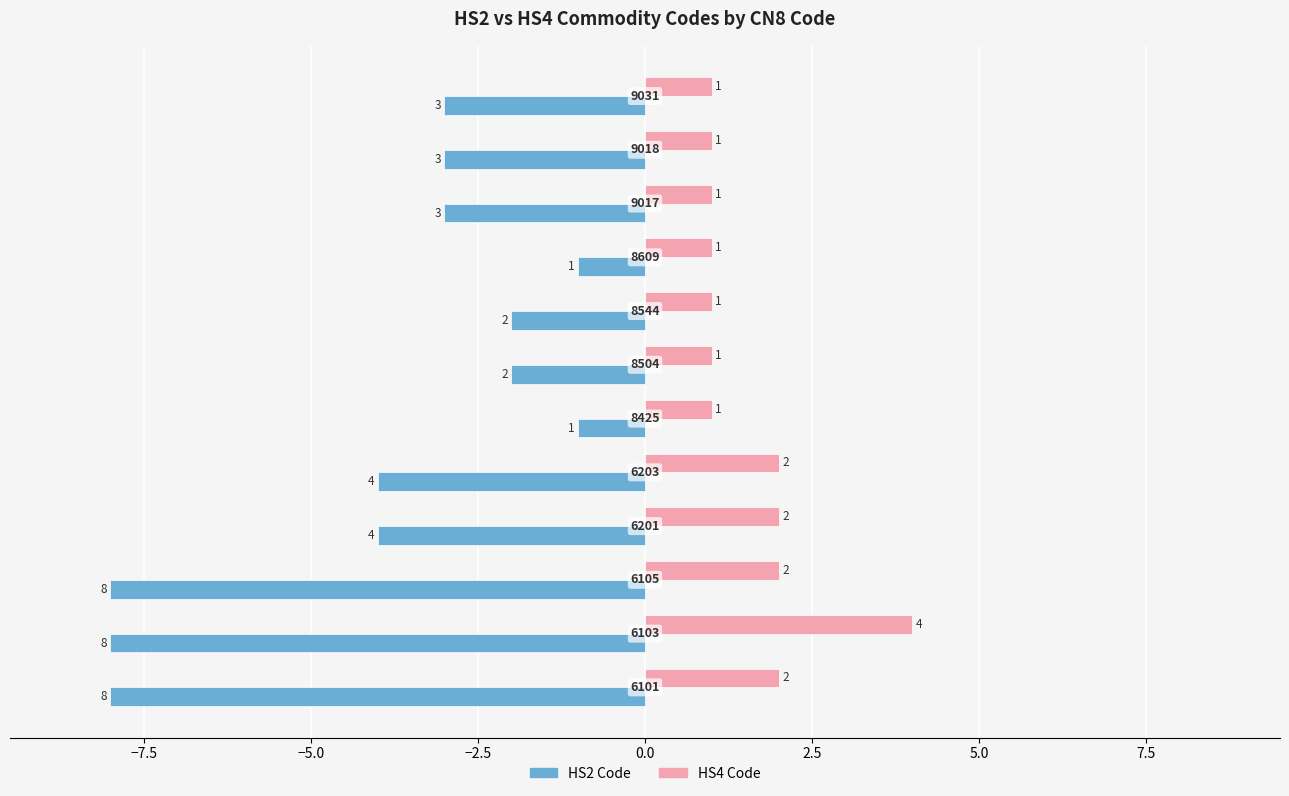

List the series in order of their overall mean, highest first.

HS4 Code, HS2 Code